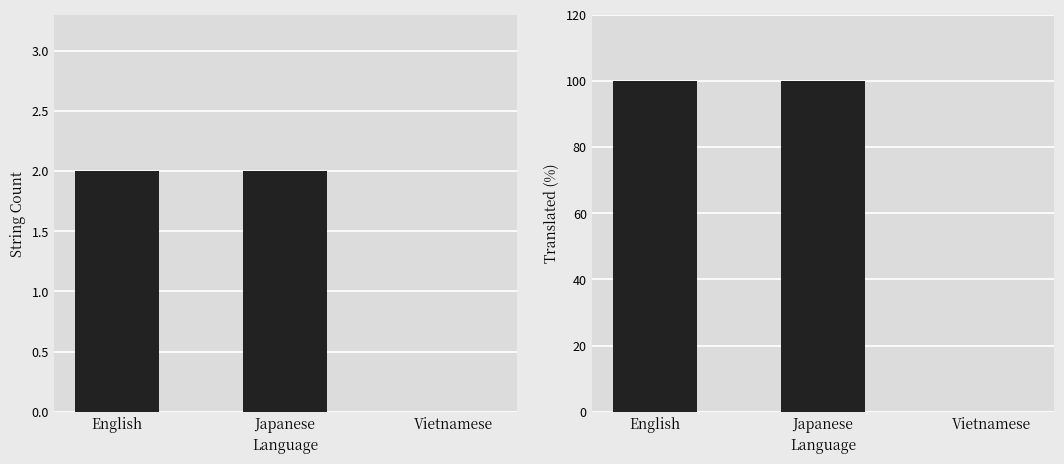

At how many categories does at least one series exceed 30?

2